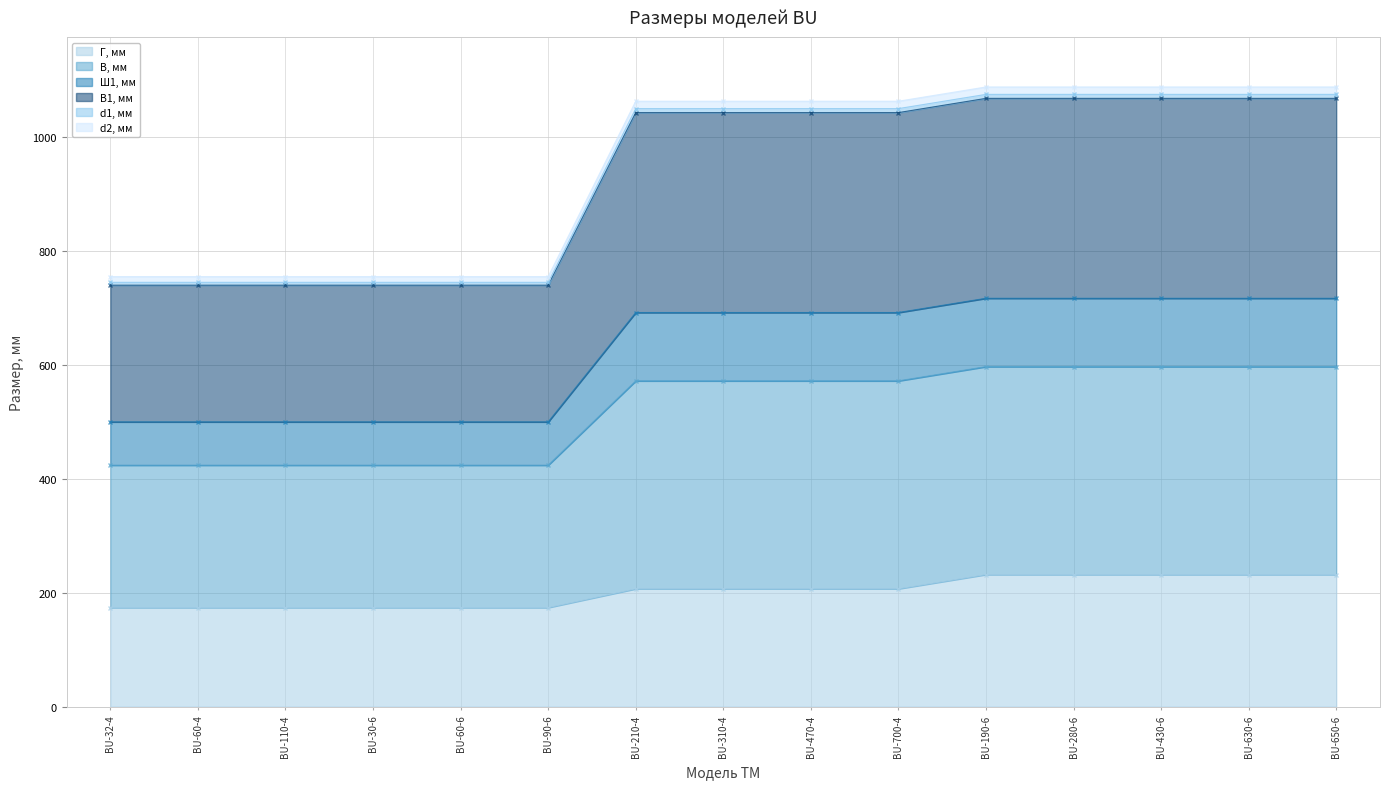

Rank the categories by В1, мм value from lowest to highest.

BU-32-4, BU-60-4, BU-110-4, BU-30-6, BU-60-6, BU-90-6, BU-210-4, BU-310-4, BU-470-4, BU-700-4, BU-190-6, BU-280-6, BU-430-6, BU-630-6, BU-650-6